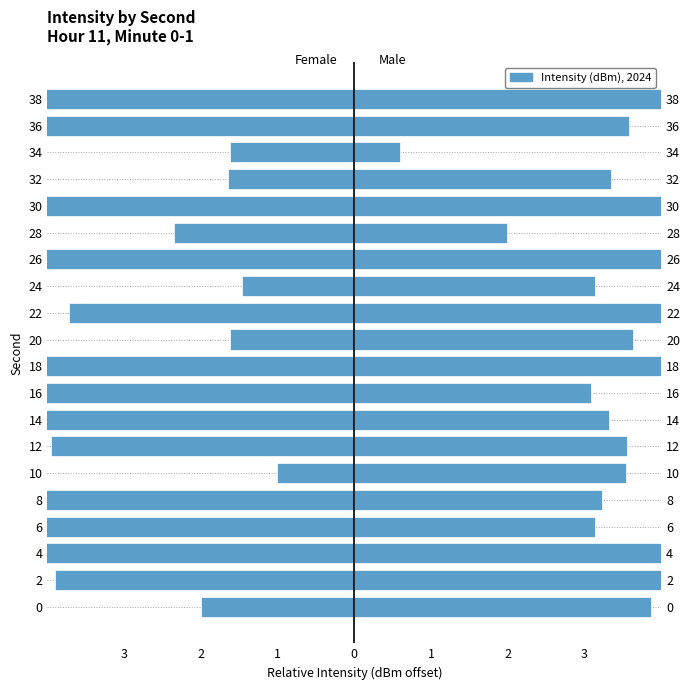

Rank the series by their average value, from lowest to highest.

Female, Male